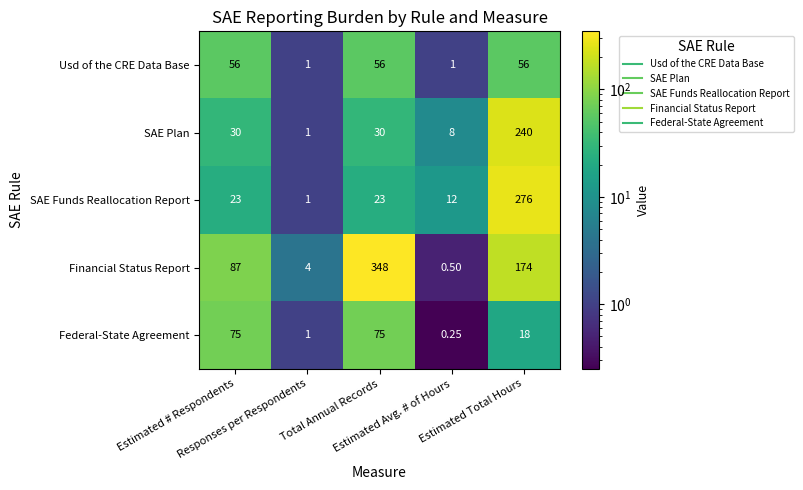

At Total Annual Records, list the series in order from smallest to largest.

SAE Funds Reallocation Report, SAE Plan, Usd of the CRE Data Base, Federal-State Agreement, Financial Status Report